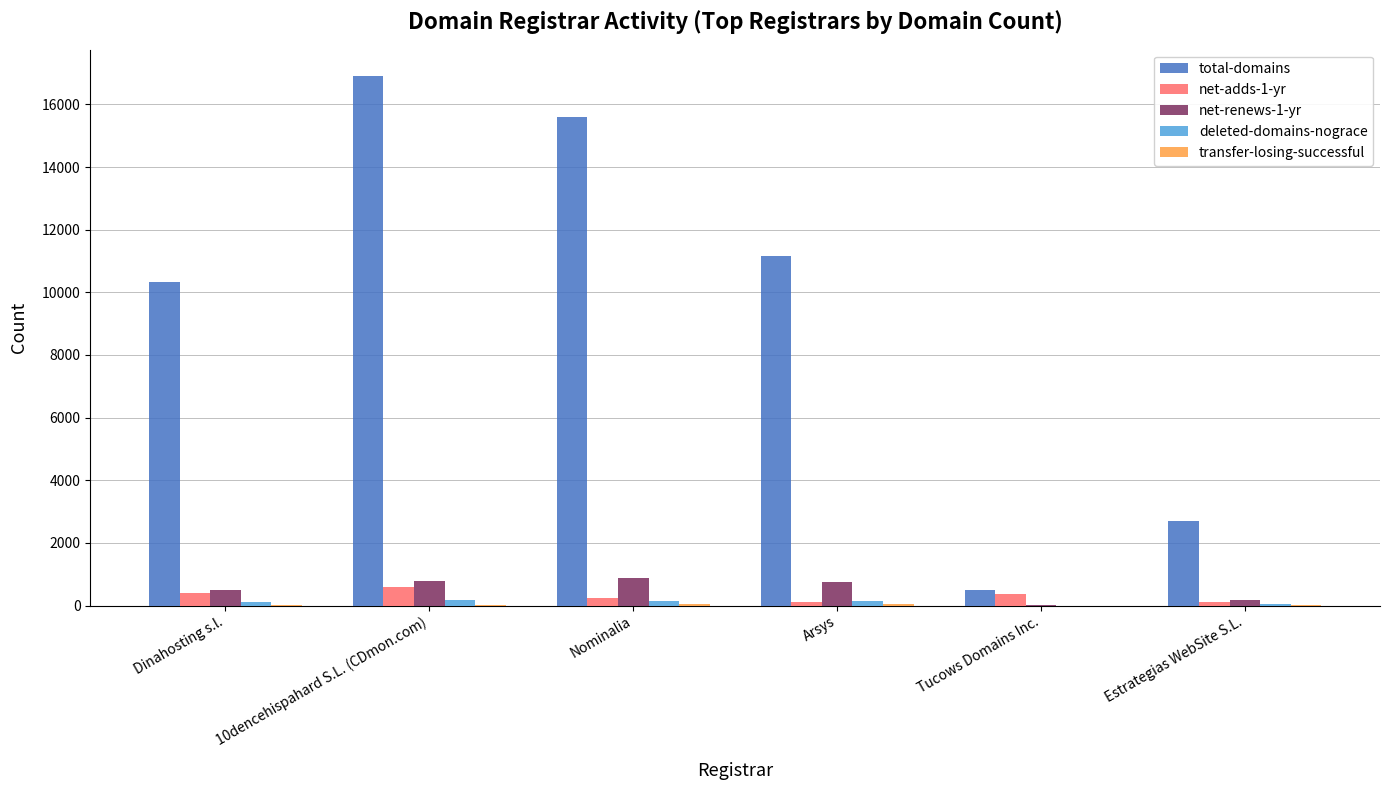

What is the sum of the net-adds-1-yr values at Arsys and Dinahosting s.l.?

525